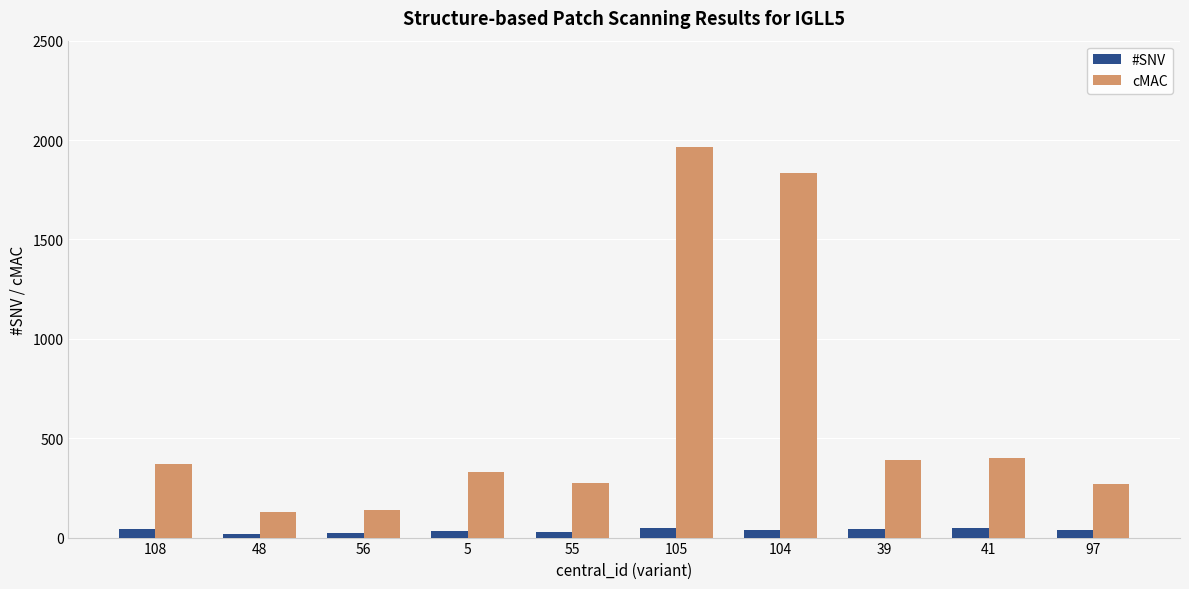

What is the difference between the #SNV values at 48 and 5?

12.0